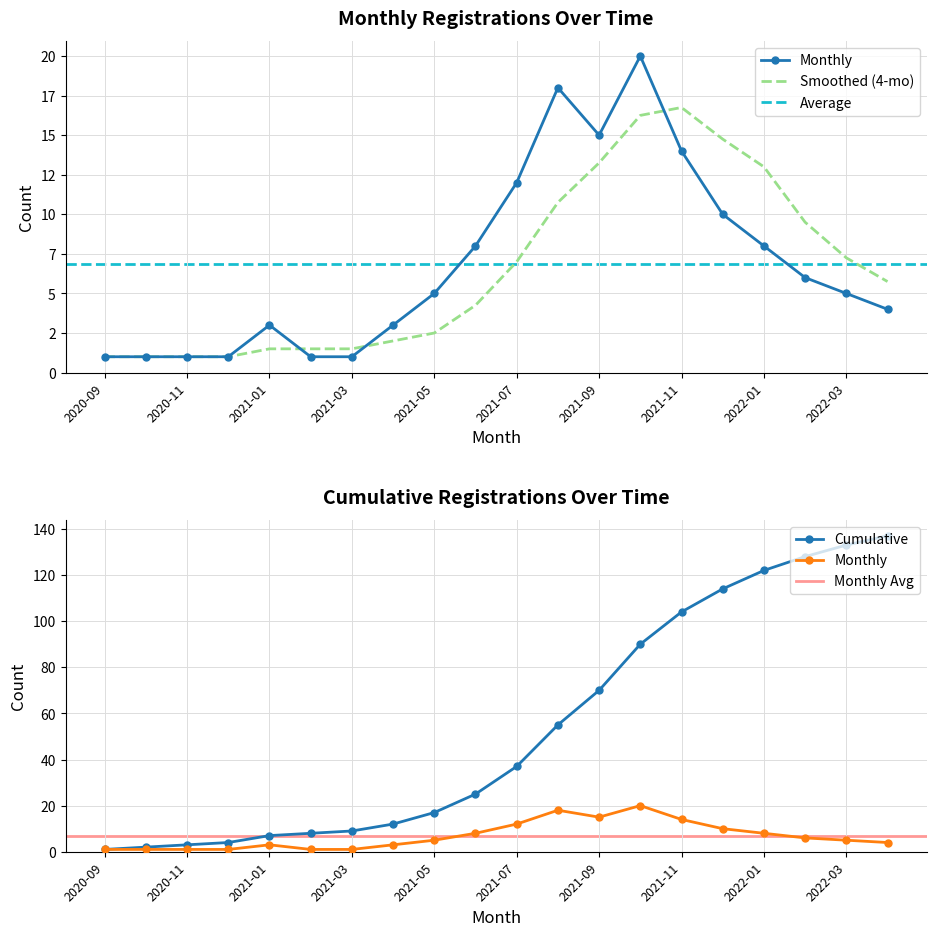

The registrations_per_month series shows 4 at 2022-02. True or false?

False